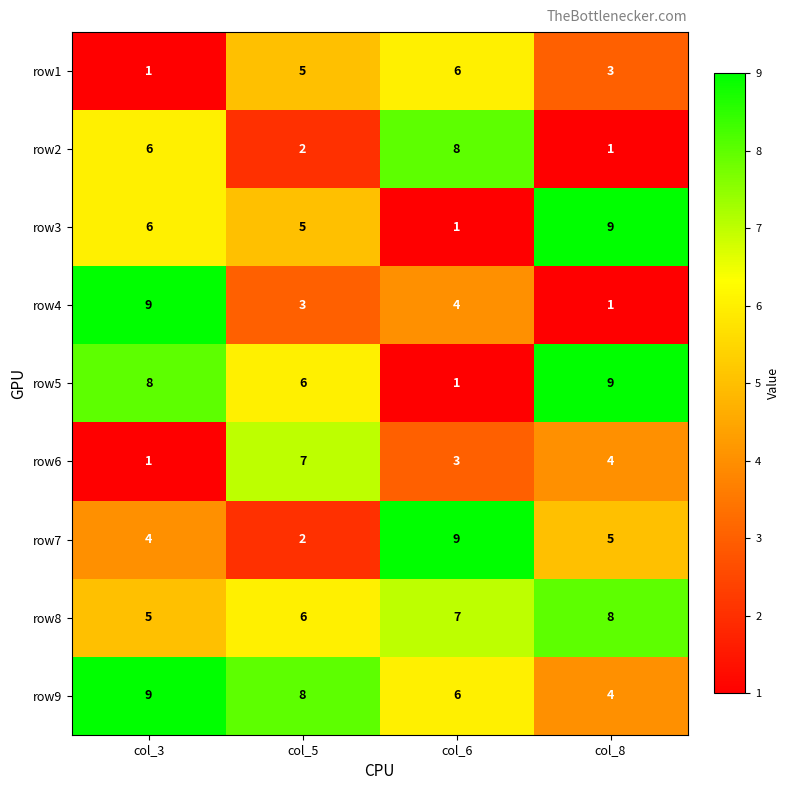

What is the maximum value shown in the chart?

9